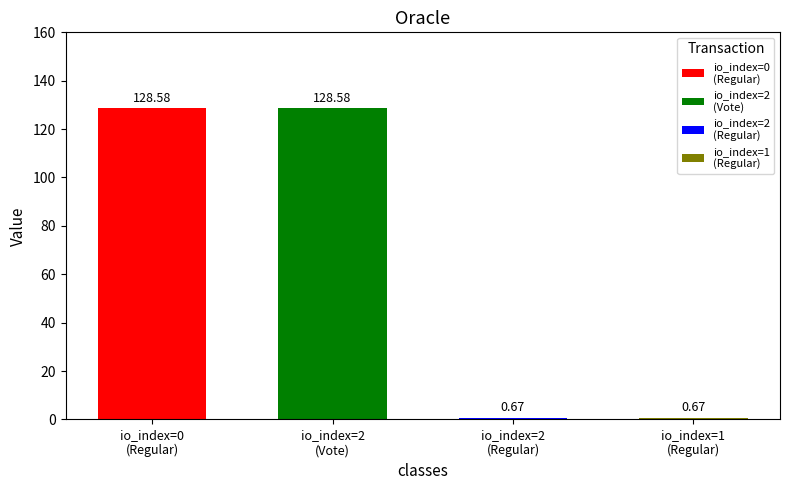

Are the bars horizontal?

No